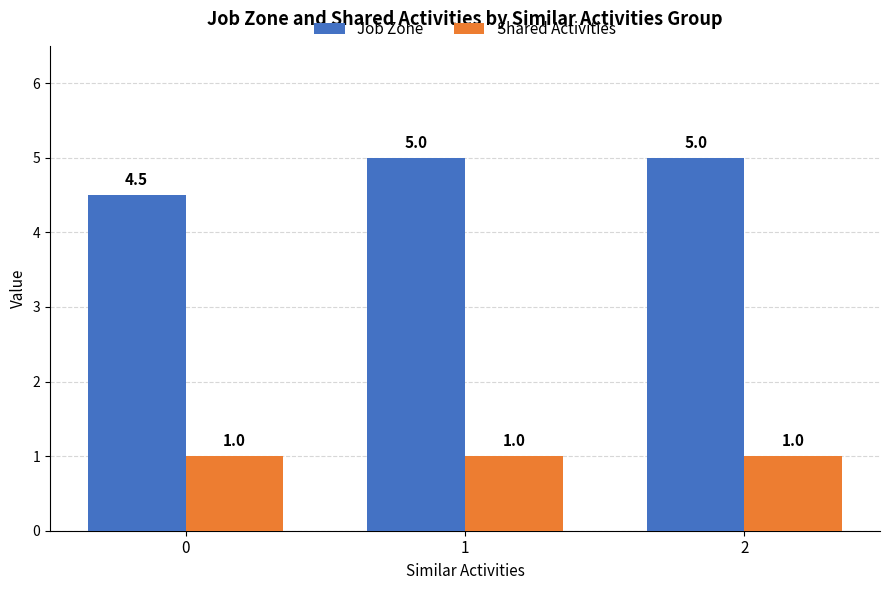

Which series has the largest total across all categories?

Job Zone